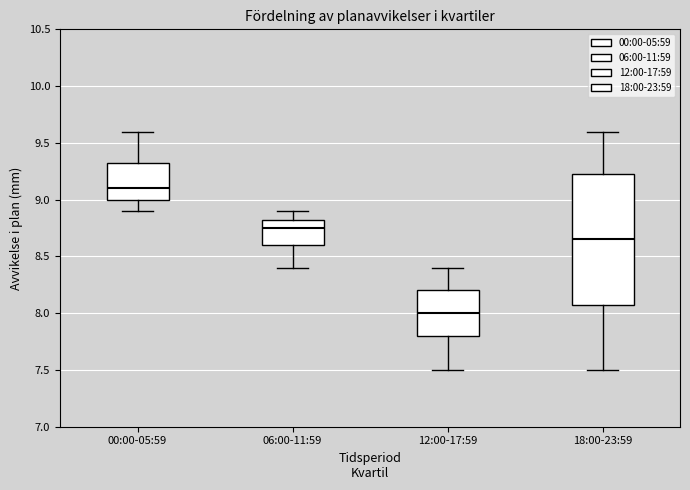

Reading left to right, read every box against the y-axis: the position of its median line, the range the box covers, and the ends of its whiskers. The values are not printed on the chart, so give them approximately, as read against the axis.

00:00-05:59: median 9.10, box 9.00 to 9.35, whiskers 8.90 to 9.60
06:00-11:59: median 8.75, box 8.60 to 8.85, whiskers 8.40 to 8.90
12:00-17:59: median 8.00, box 7.80 to 8.20, whiskers 7.50 to 8.40
18:00-23:59: median 8.65, box 8.10 to 9.25, whiskers 7.50 to 9.60